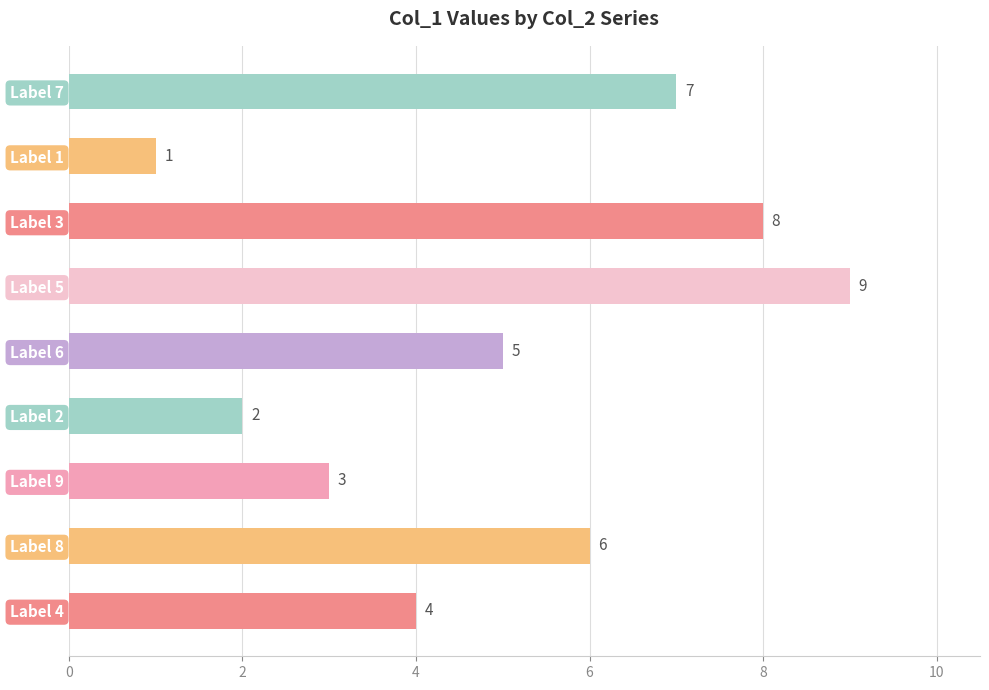

The chart shows a value of 1 at Label 2. True or false?

False